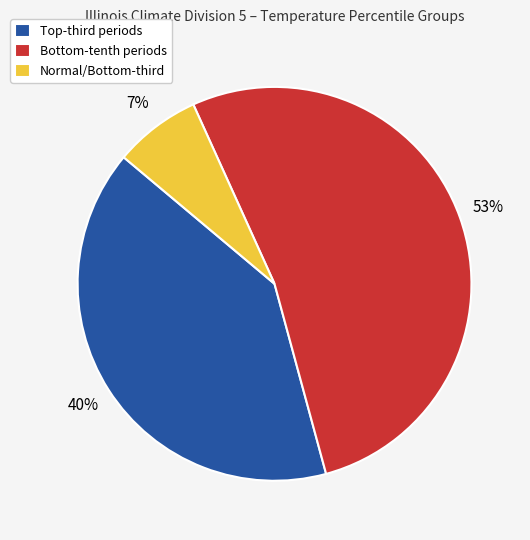

To the nearest percent, what is the average slice percentage?

33%